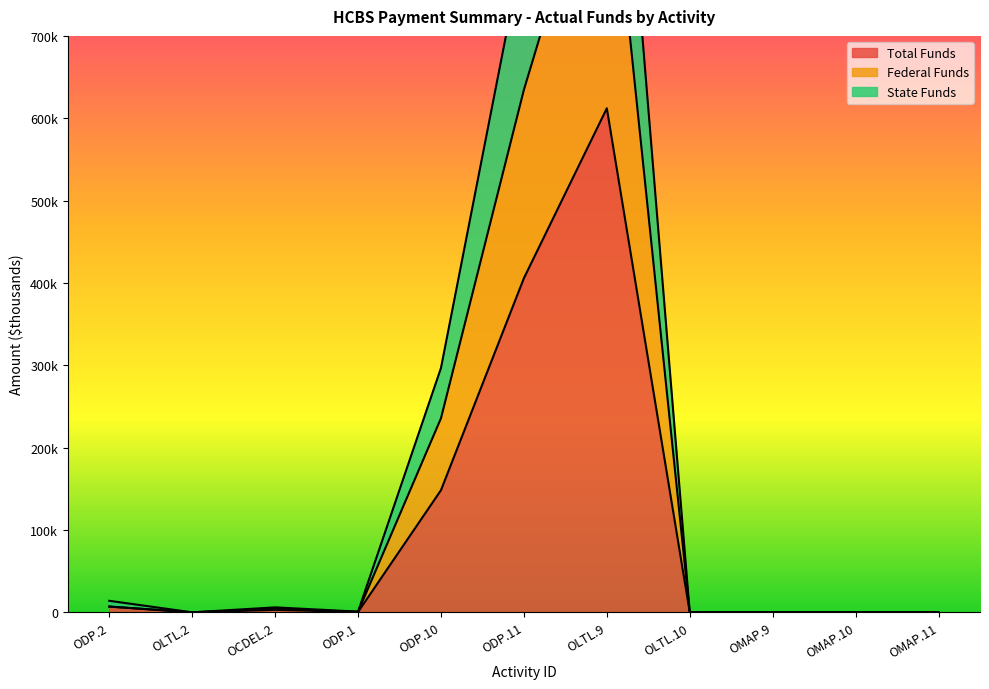

What is the difference between the maximum and minimum values in the Total Funds series?

612071.4